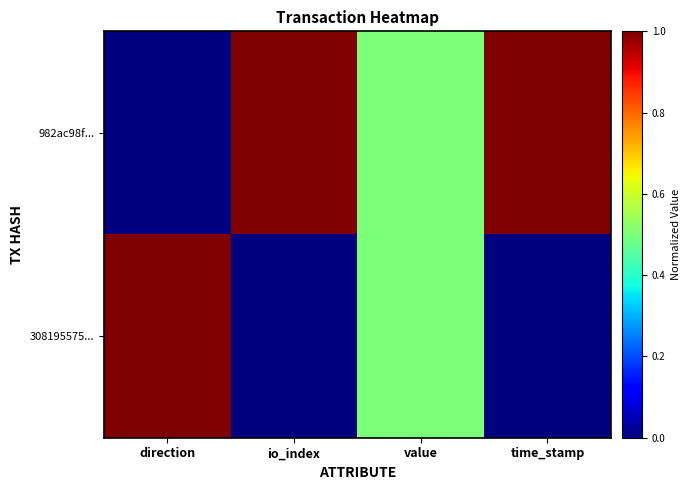

At how many categories does at least one series exceed 0?

4